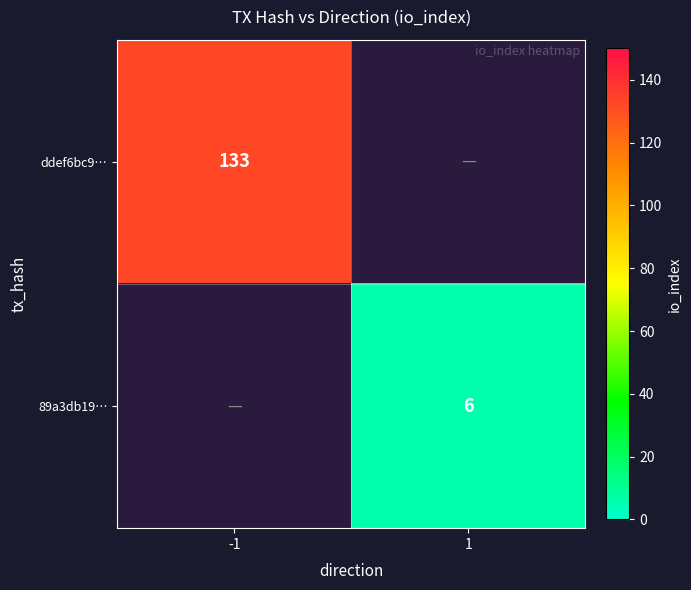

True or false: ddef6bc9… has a value of 82 at -1.

False